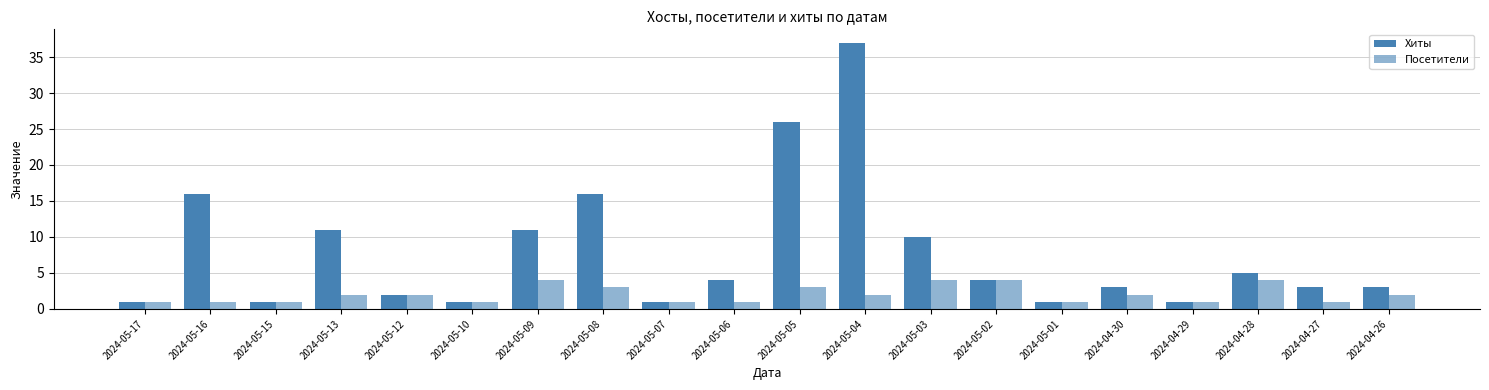

Count the number of categories in the chart.

20